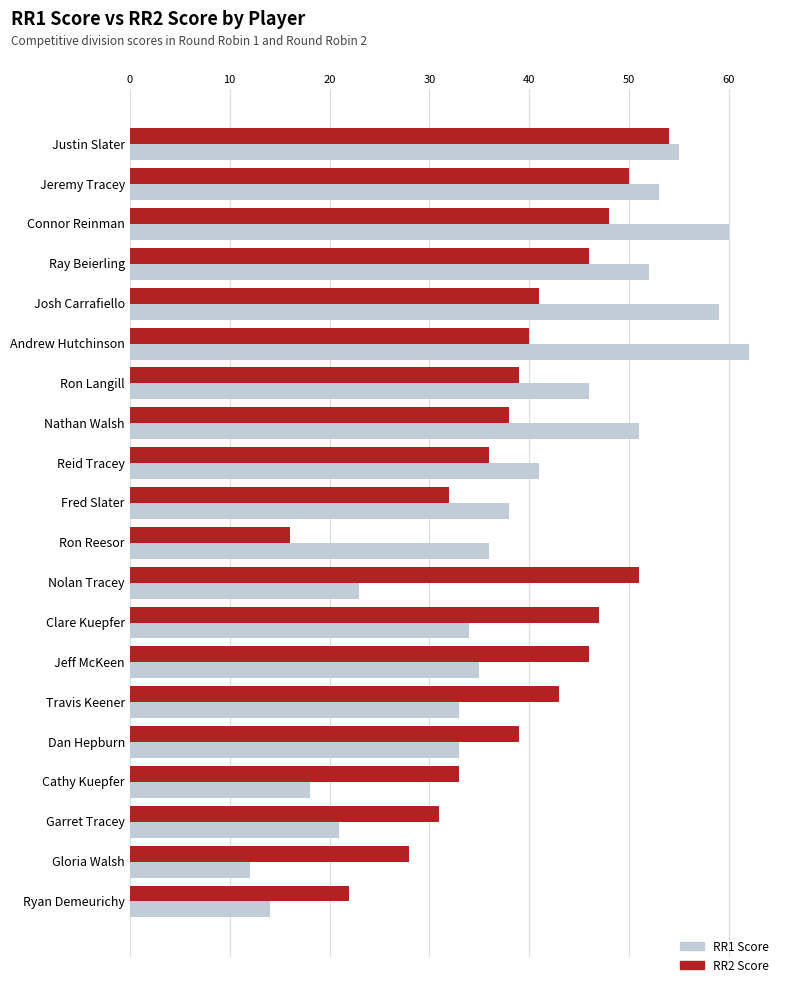

What is the difference between the second highest and second lowest values in the RR1 Score series?

46